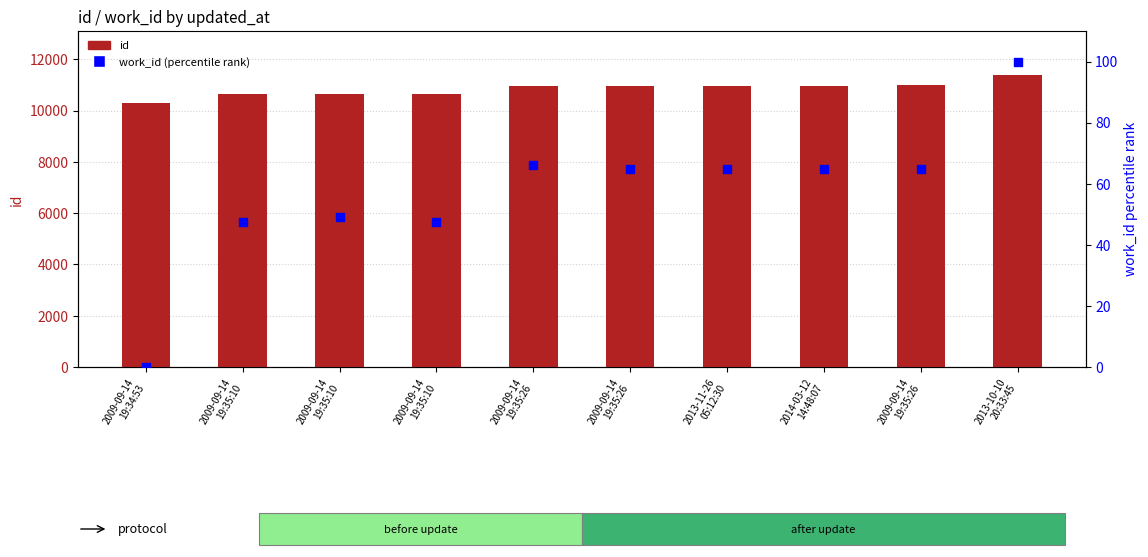

Is the value of work_id (percentile) at 2009-09-14
19:35:10 greater than the value of id at 2009-09-14
19:35:26?

No